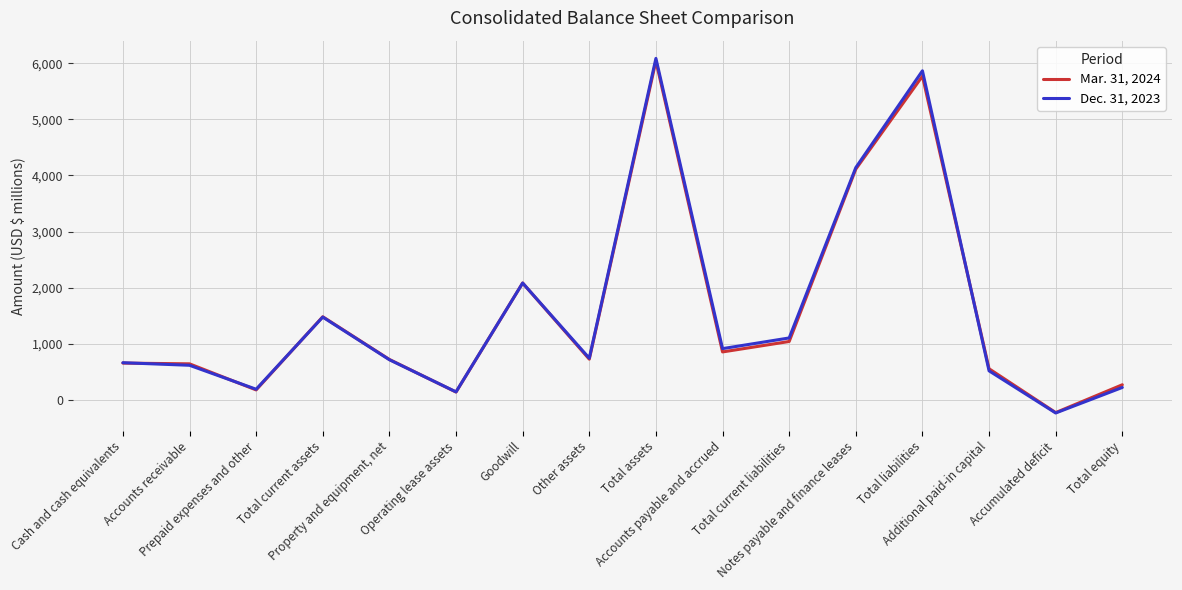

What position from the right is Accounts receivable?

15